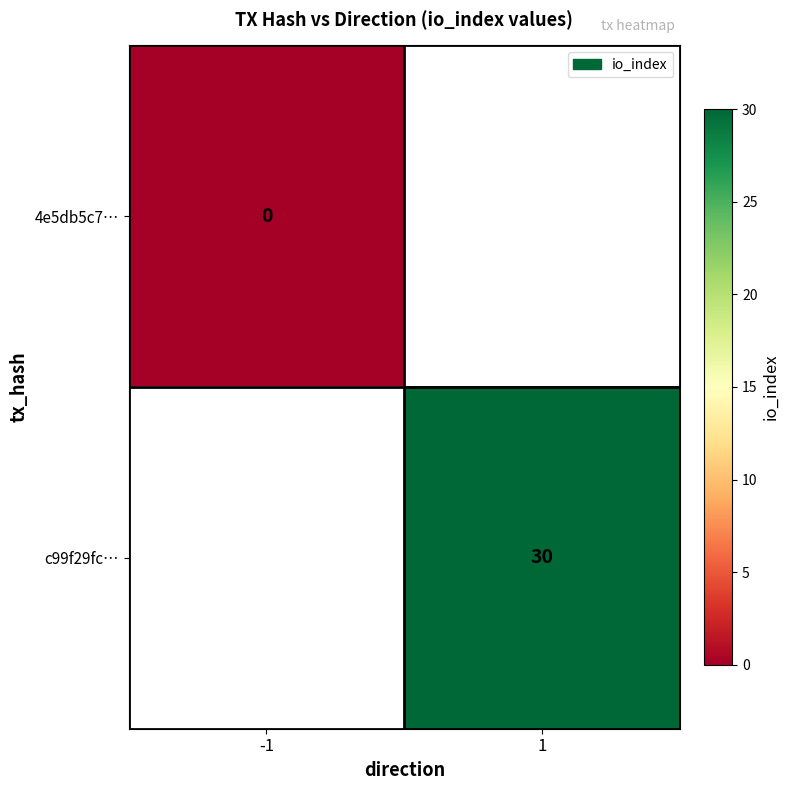

The c99f29fc… series shows 30 at 1. True or false?

True